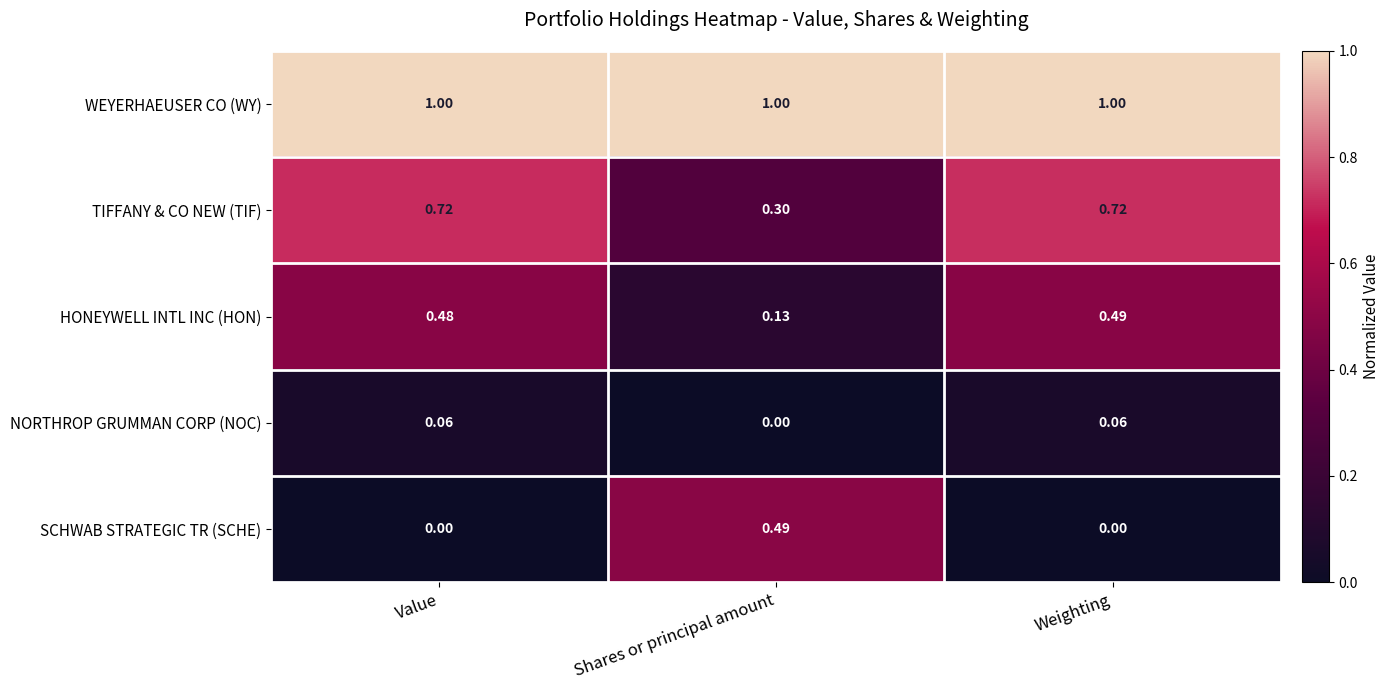

What is the spread (max minus min) of values at Value?

1.0